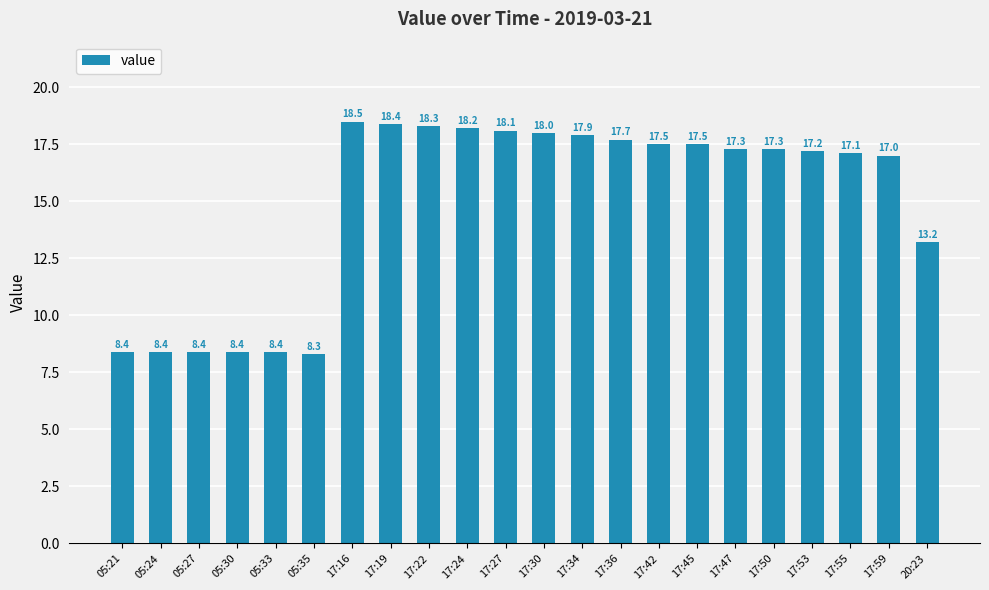

Which category has the highest value across all series?

17:16